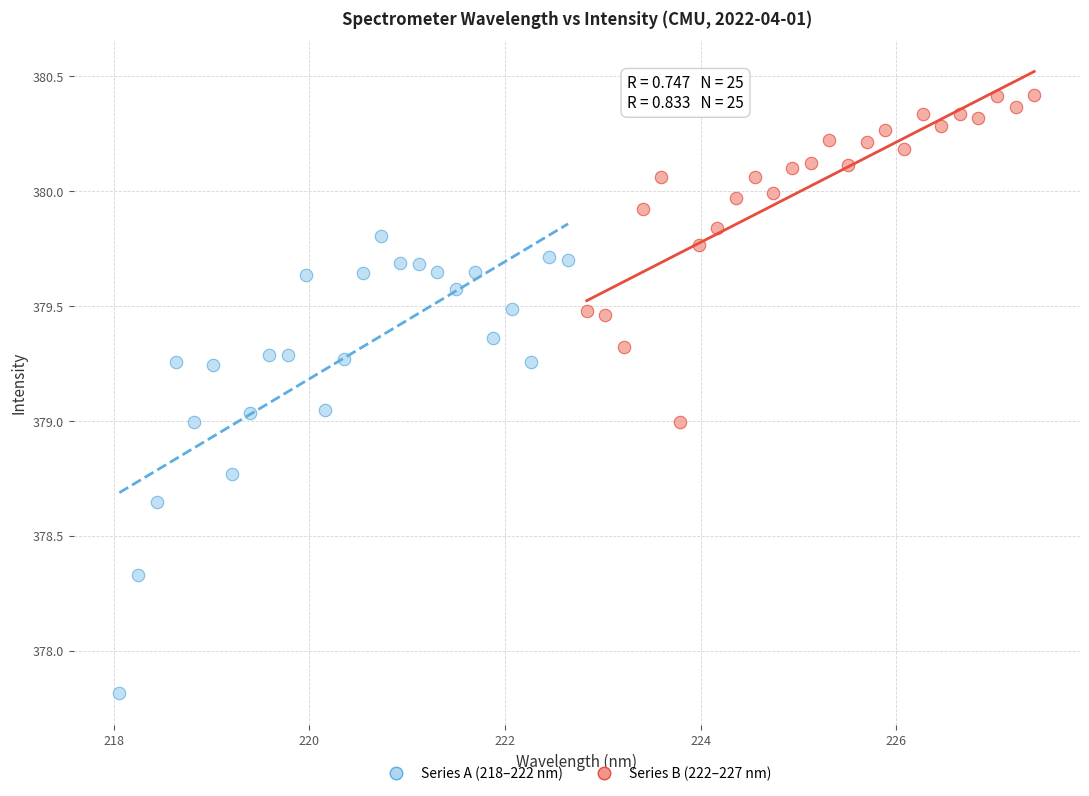

Which series has the largest Y range (max minus min)?

Series A (218–222 nm)